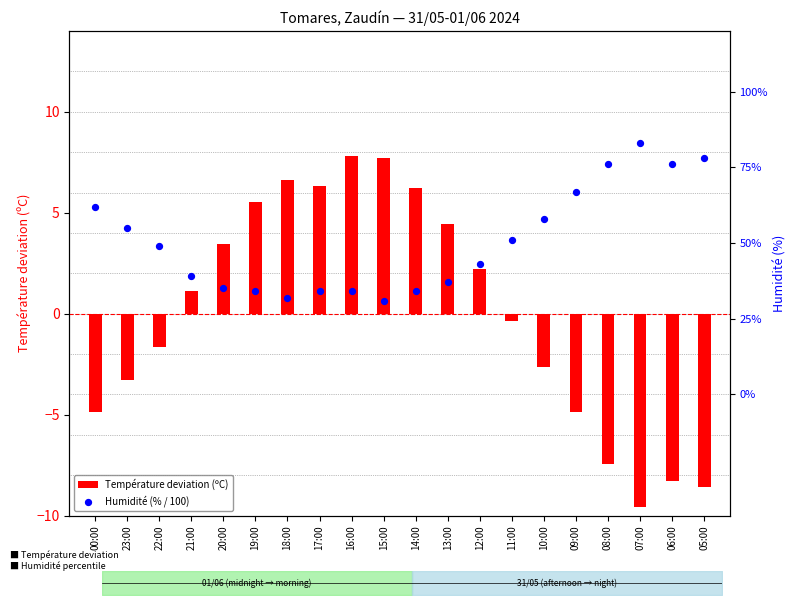

What is the total value across all series at 09:00?

-4.2